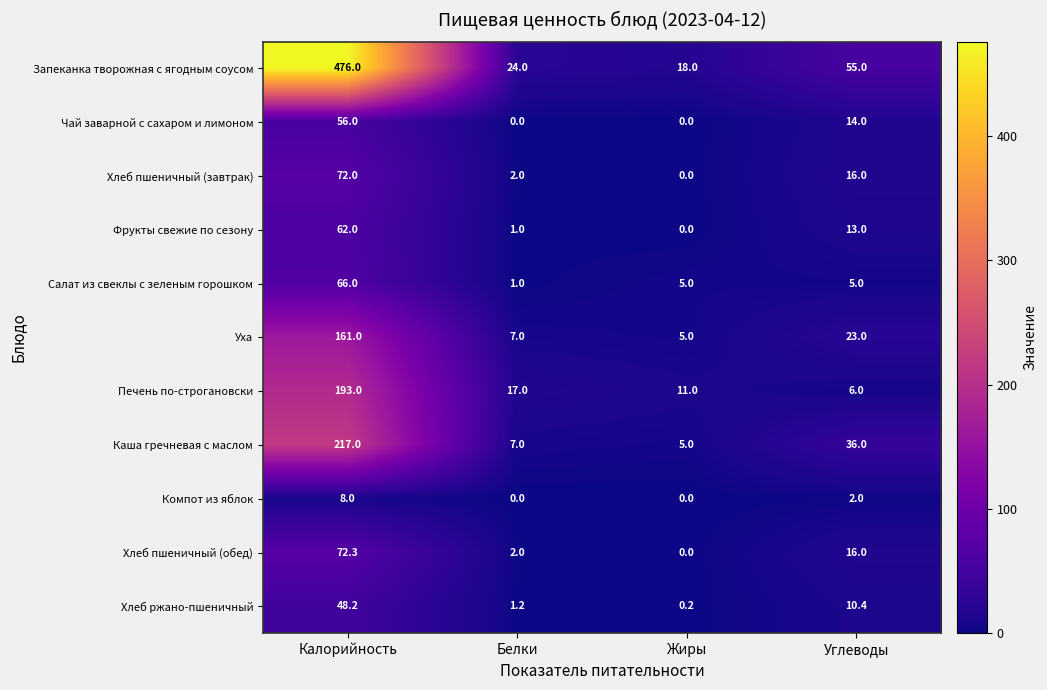

At which label is Каша гречневая с маслом closest to 111?

Углеводы